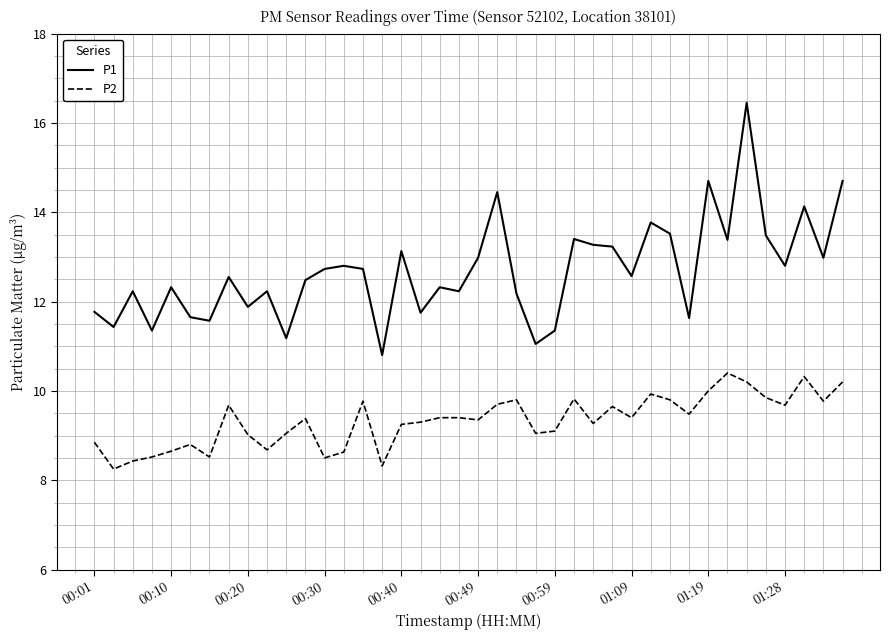

Which series has the largest total across all categories?

P1